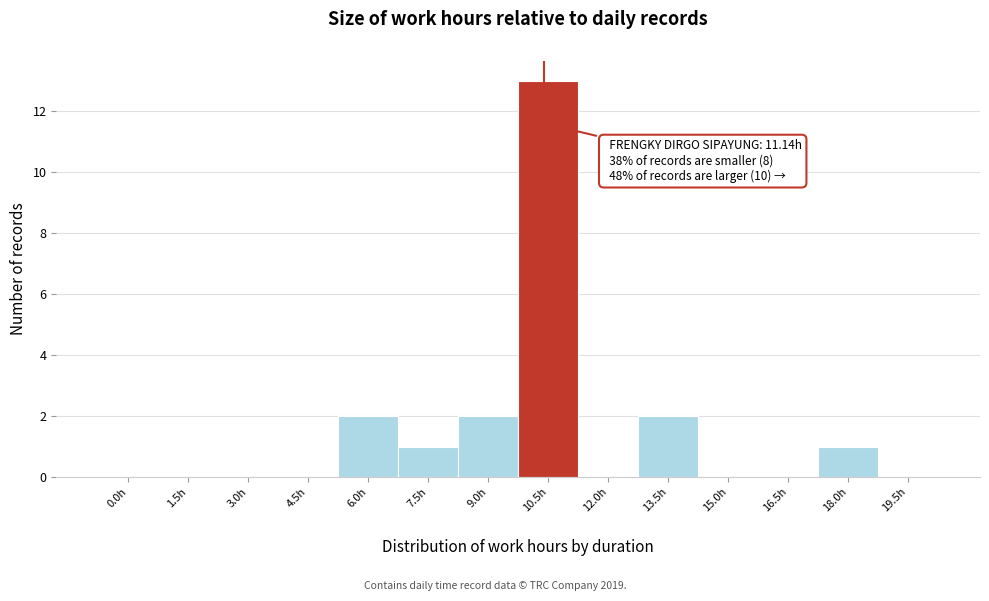

Reading left to right, extract all data points from this chart.

0.0h=0	1.5h=0	3.0h=0	4.5h=0	6.0h=2	7.5h=1	9.0h=2	10.5h=13	12.0h=0	13.5h=2	15.0h=0	16.5h=0	18.0h=1	19.5h=0